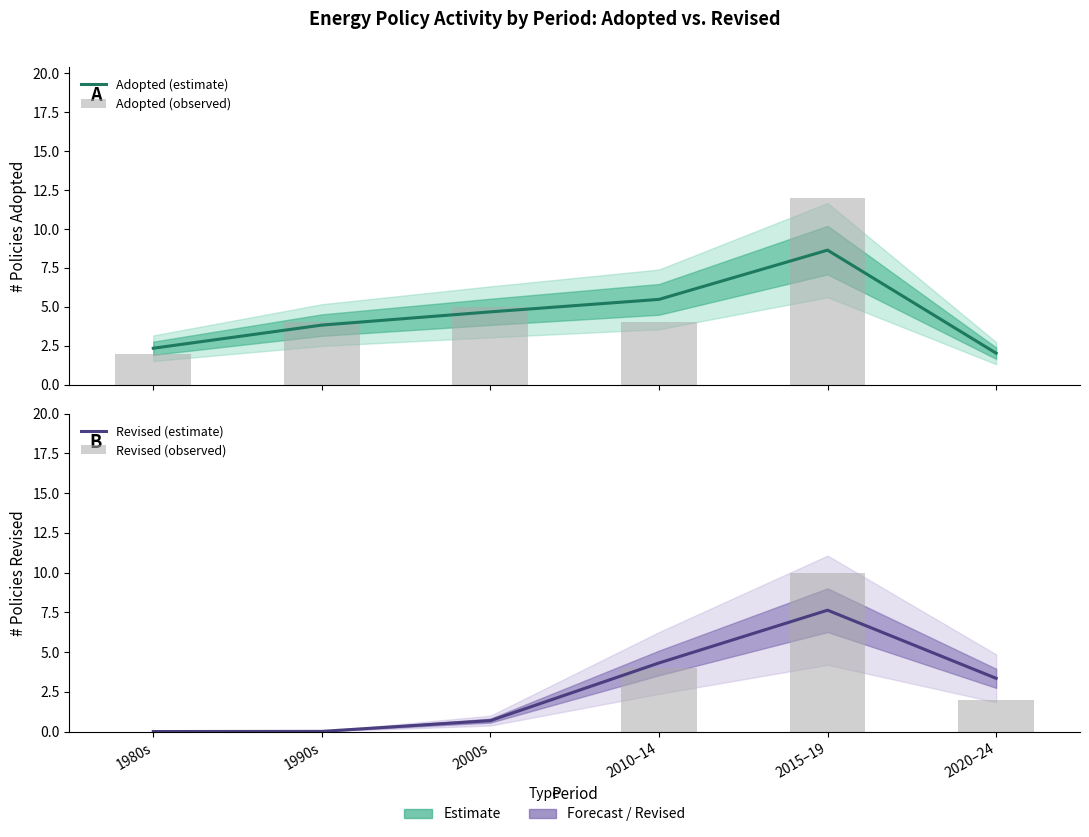

How many groups of bars are there?

6